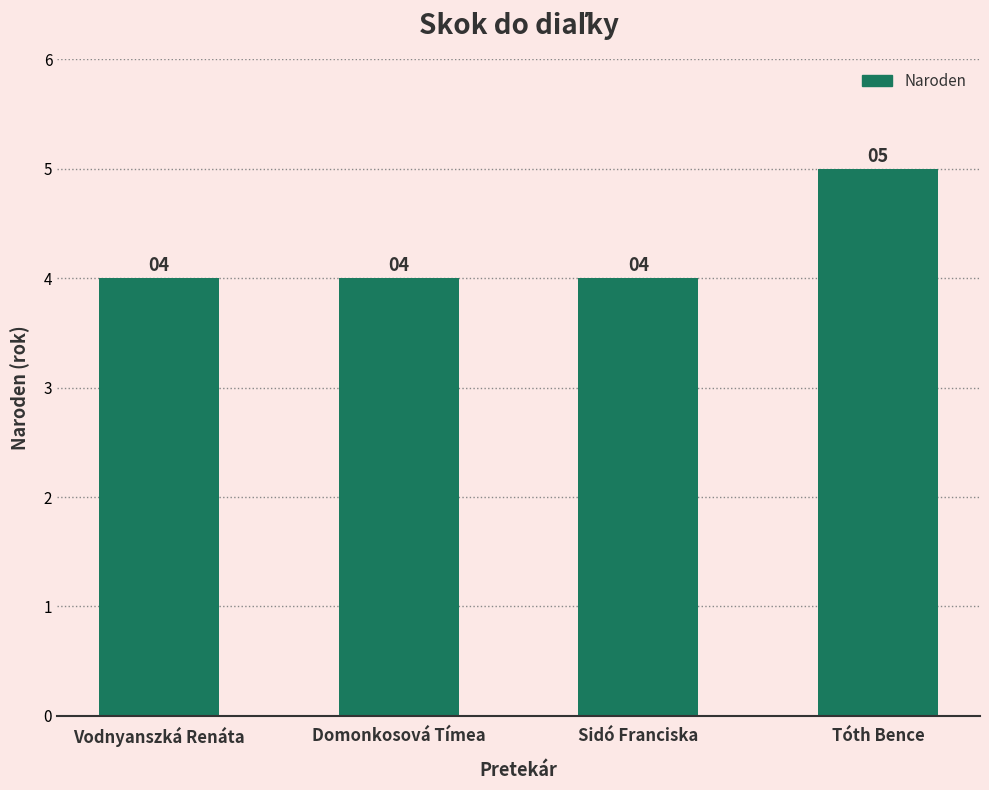

What is the minimum value shown in the chart?

4